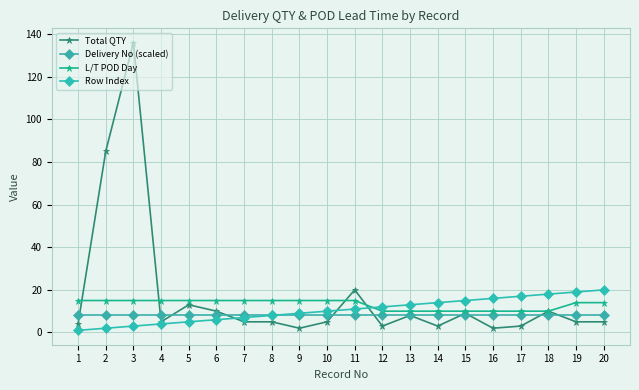

Which series has the largest range (max minus min)?

Total QTY